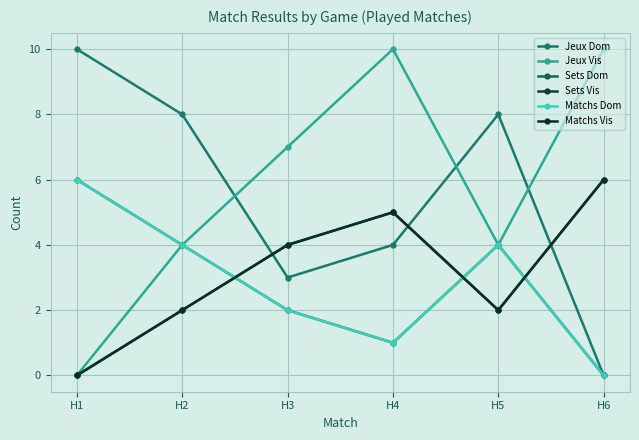

Is this an area chart (filled region under the line)?

No